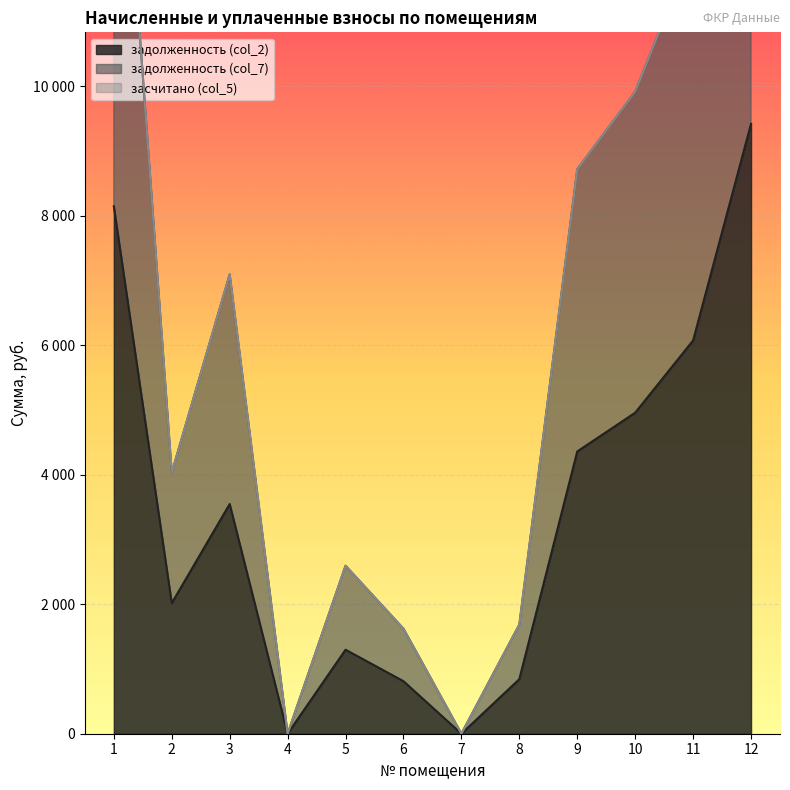

List the labels in order of задолженность (col_7) value, largest first.

12, 1, 11, 10, 9, 3, 2, 5, 8, 6, 4, 7